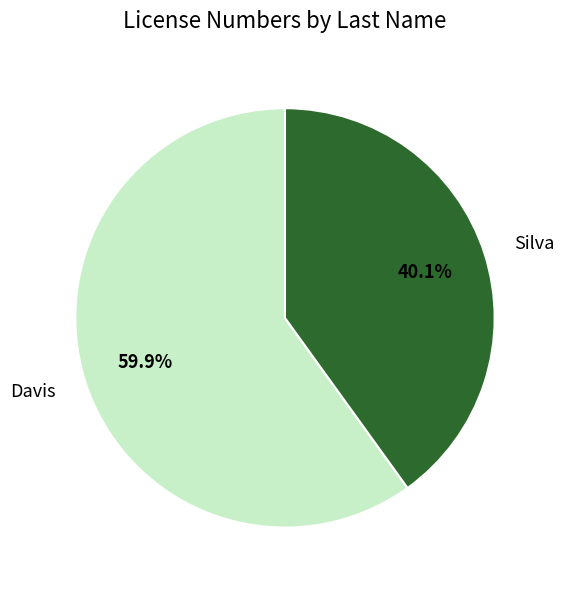

What is the majority slice?

Davis